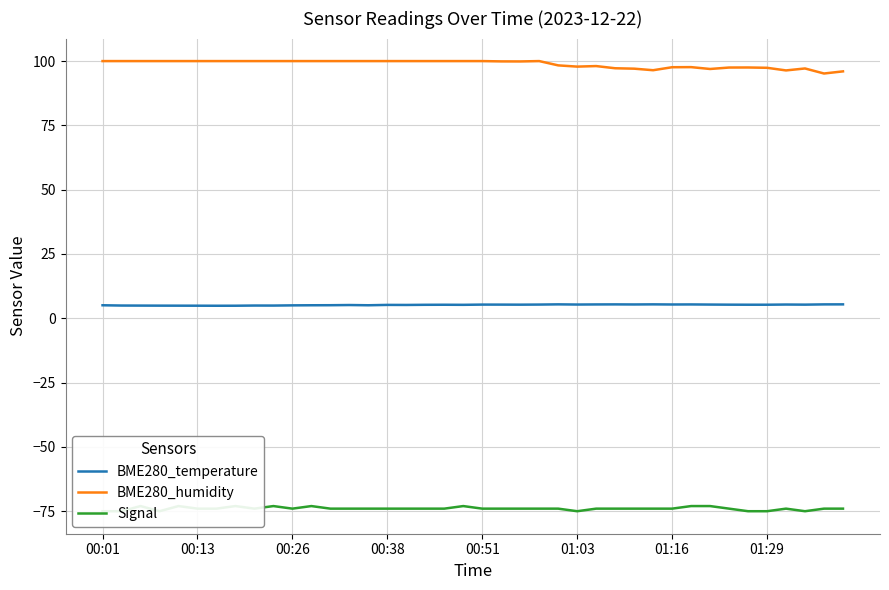

Which series has the largest total across all categories?

BME280_humidity